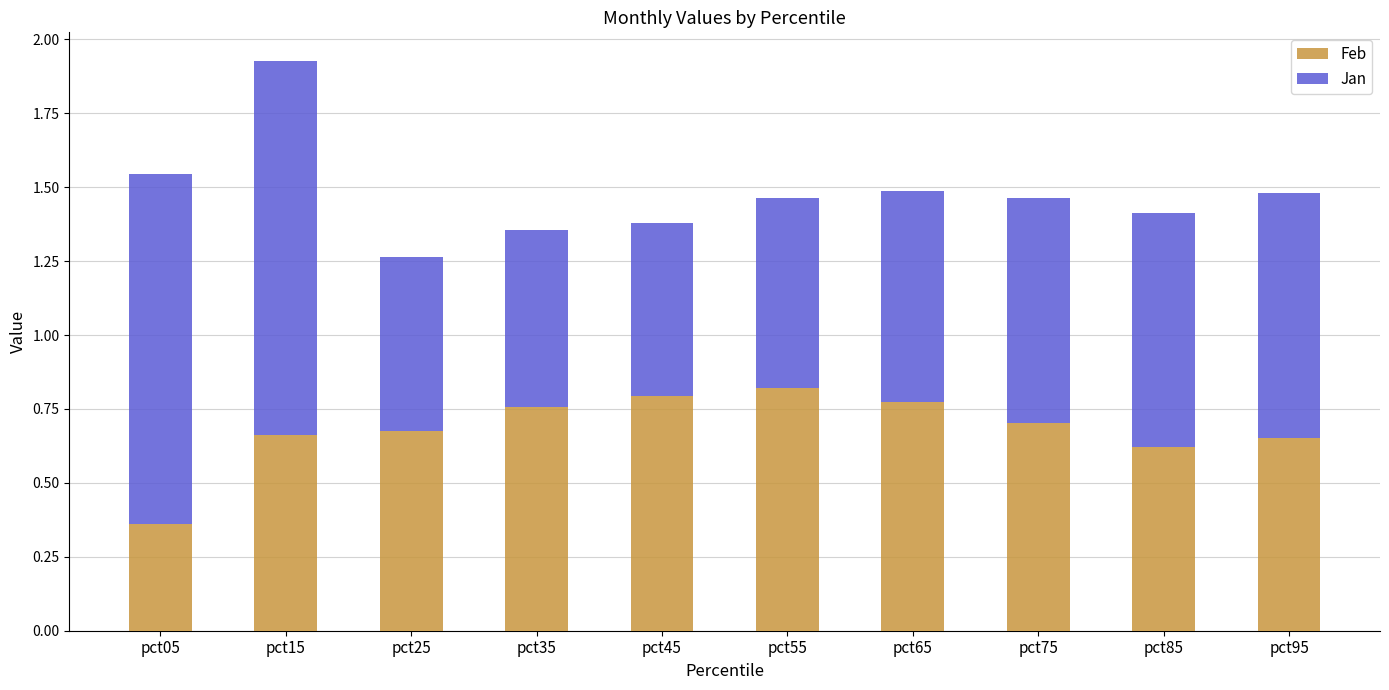

True or false: Feb has a value of 0.2 at pct15.

False